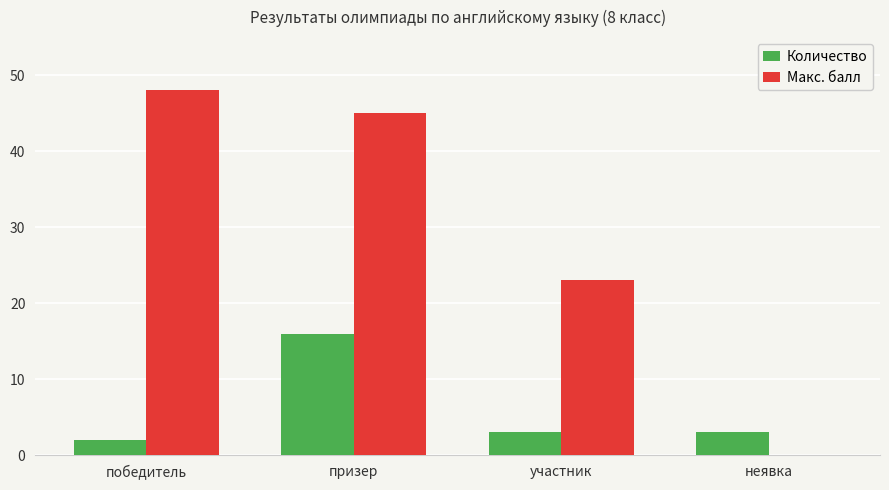

True or false: Макс. балл has a value of 68 at призер.

False